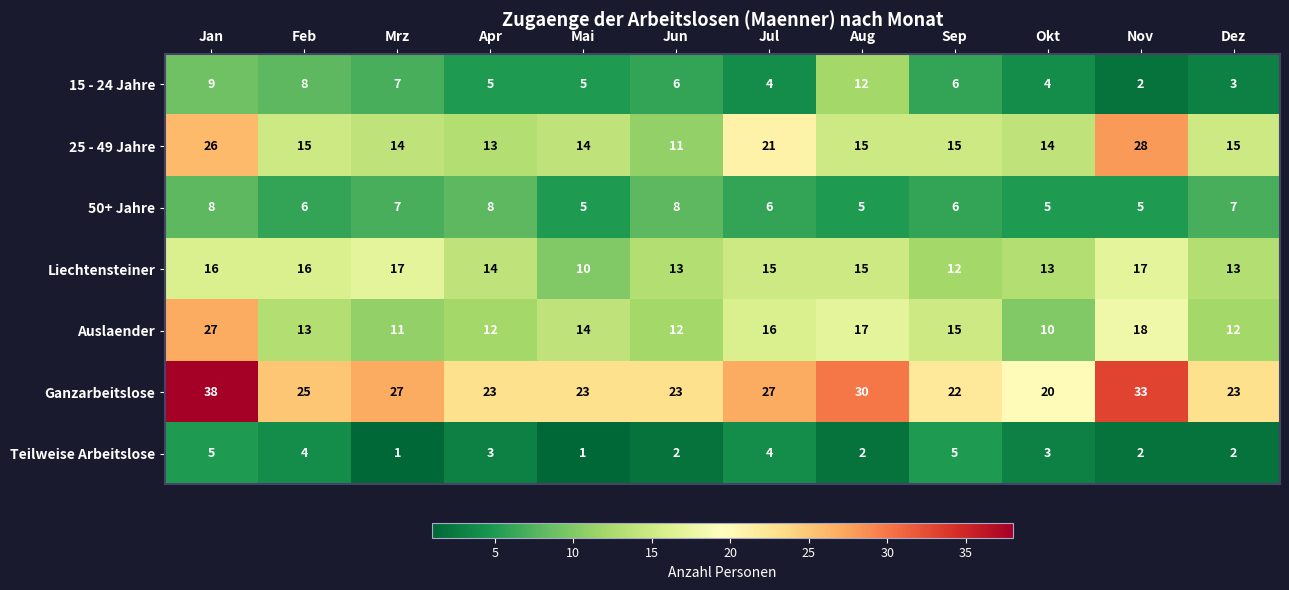

Where does the Auslaender series first go above 14?

Jan